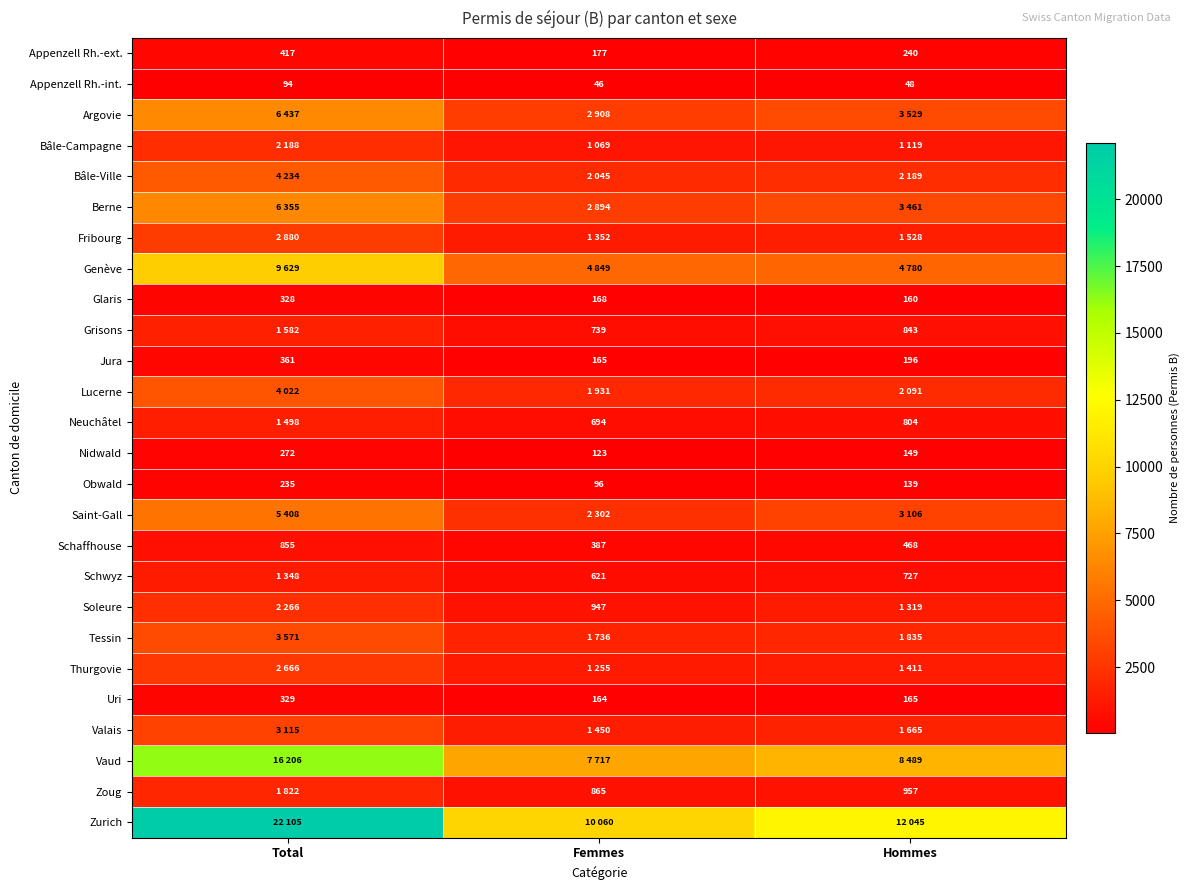

At which label is Jura closest to 263?

Hommes